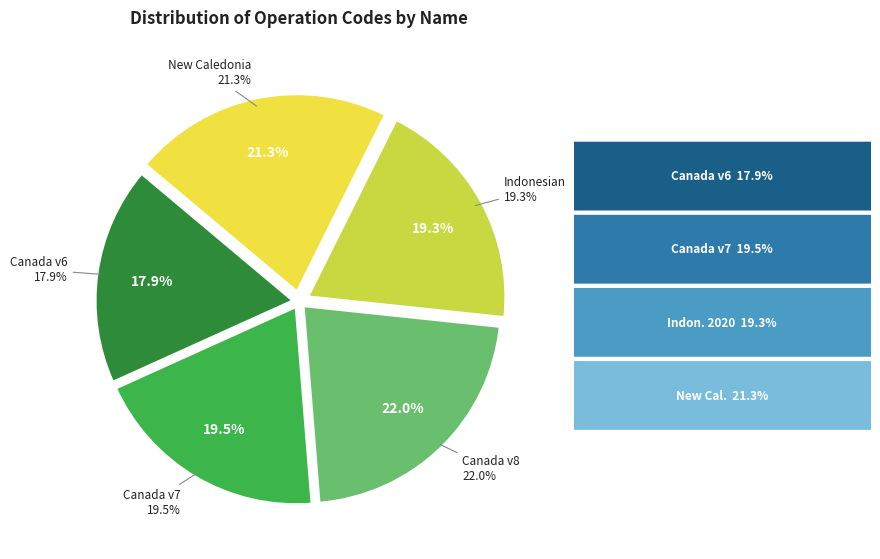

To the nearest percent, what is the average slice percentage?

20%